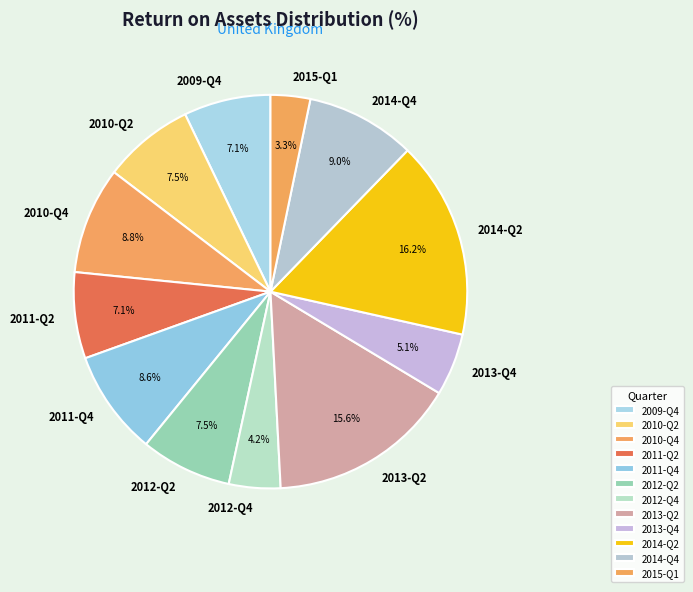

Does 2011-Q2 account for over 50% of the chart?

No